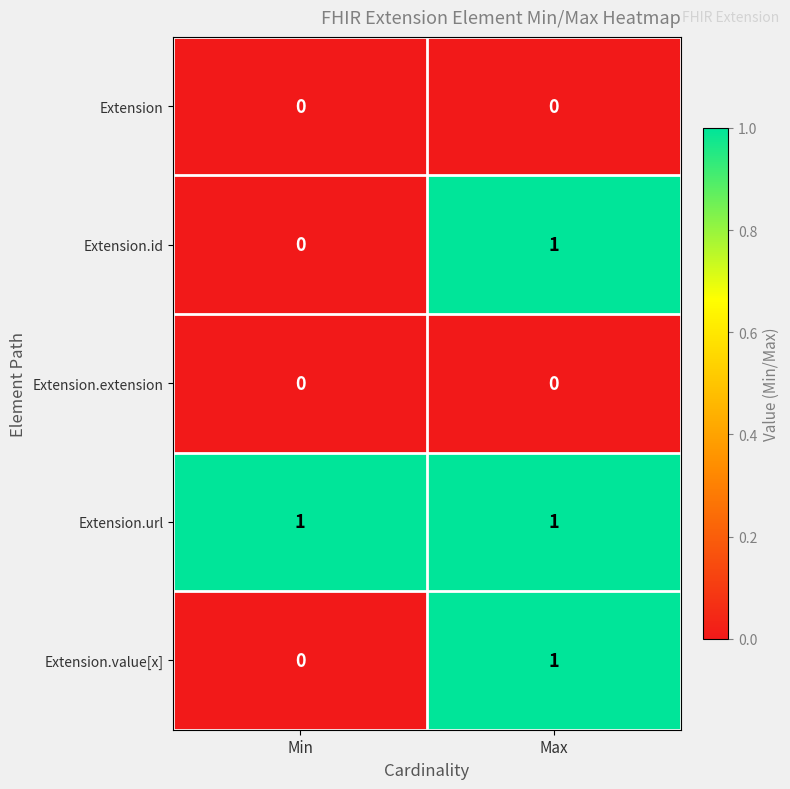

The Extension.id series shows 0 at Min. True or false?

True